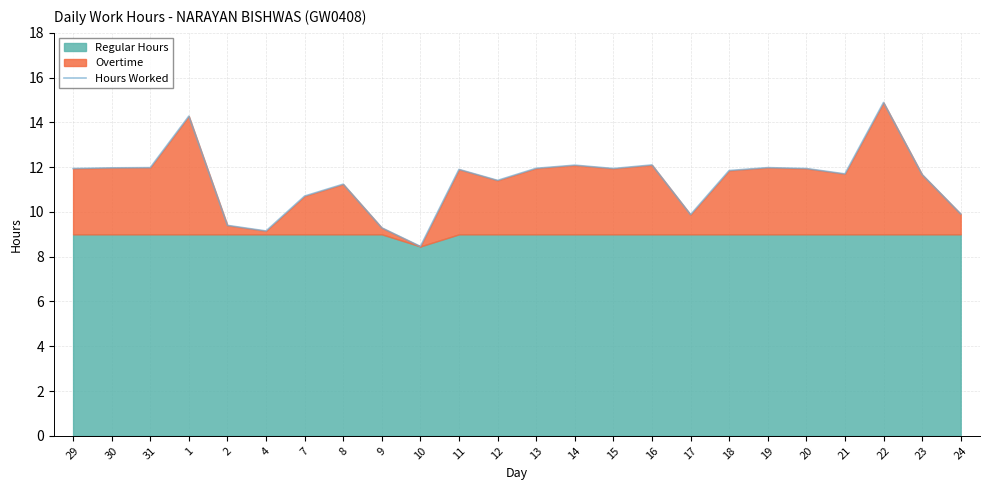

List the labels in order of value, largest first.

22, 1, 16, 14, 31, 19, 30, 13, 29, 15, 20, 11, 18, 21, 23, 12, 8, 7, 24, 17, 2, 9, 4, 10